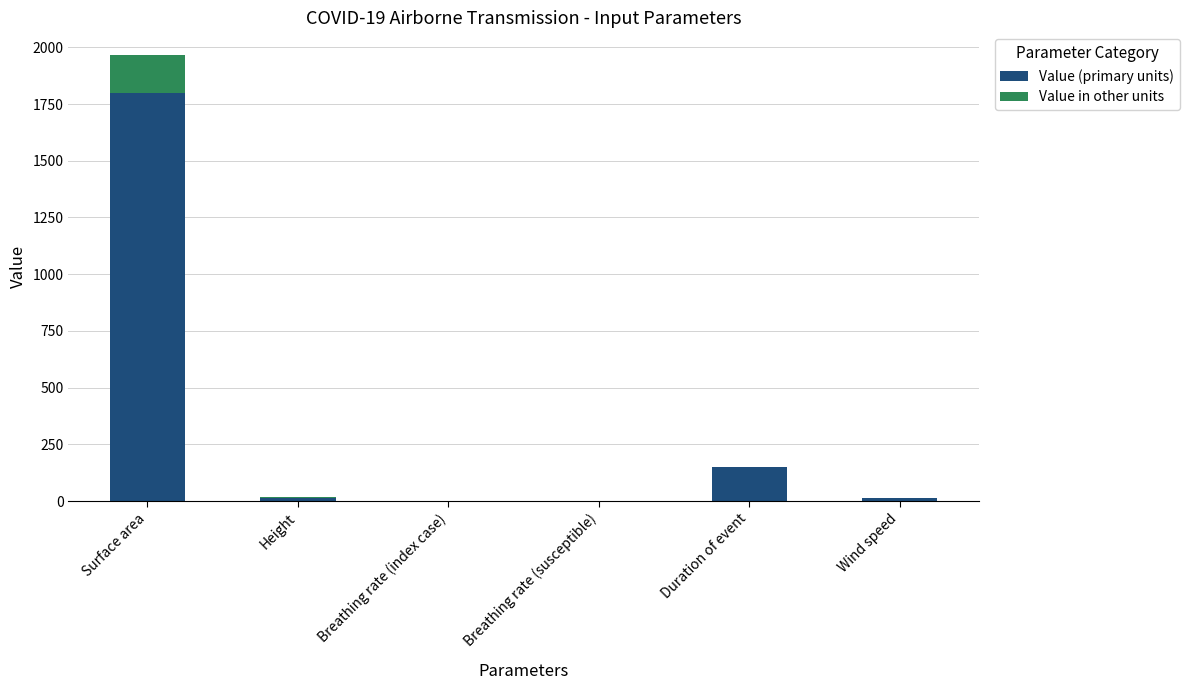

Does the chart contain stacked bars?

Yes